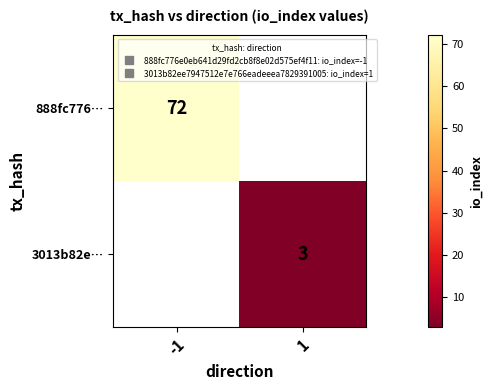

Is the value of 3013b82e… at 1 greater than the value of 888fc776… at 1?

No